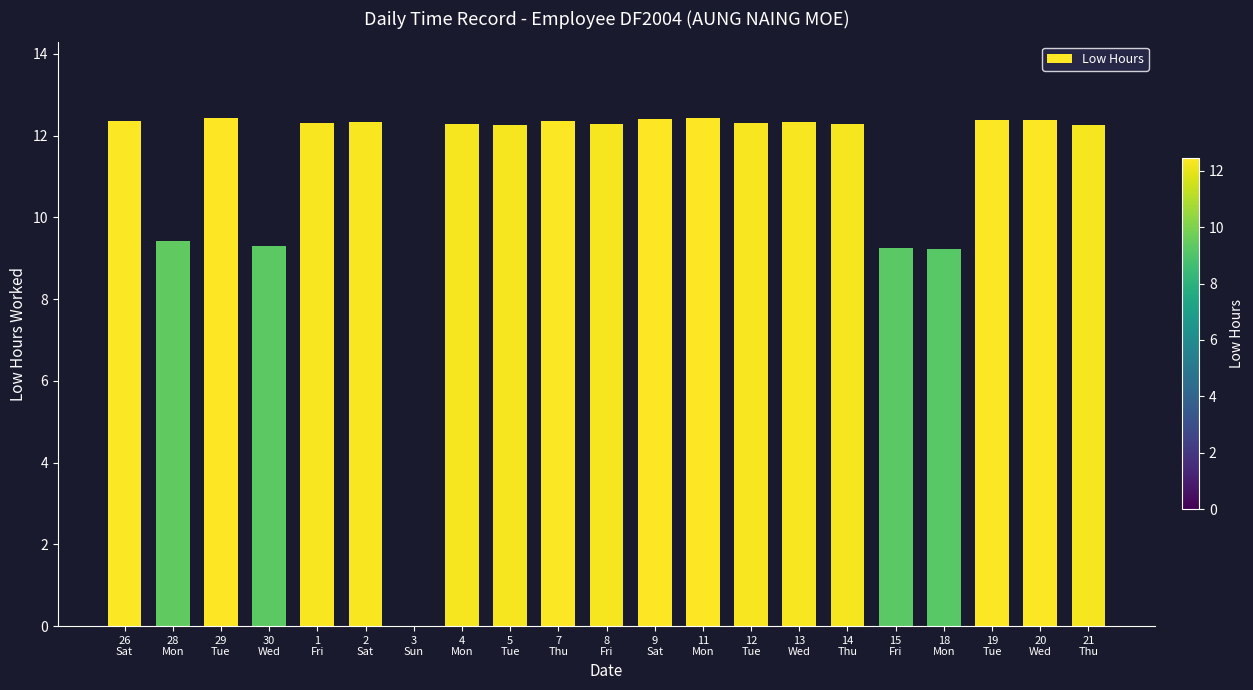

What is the sum of all values?

234.6